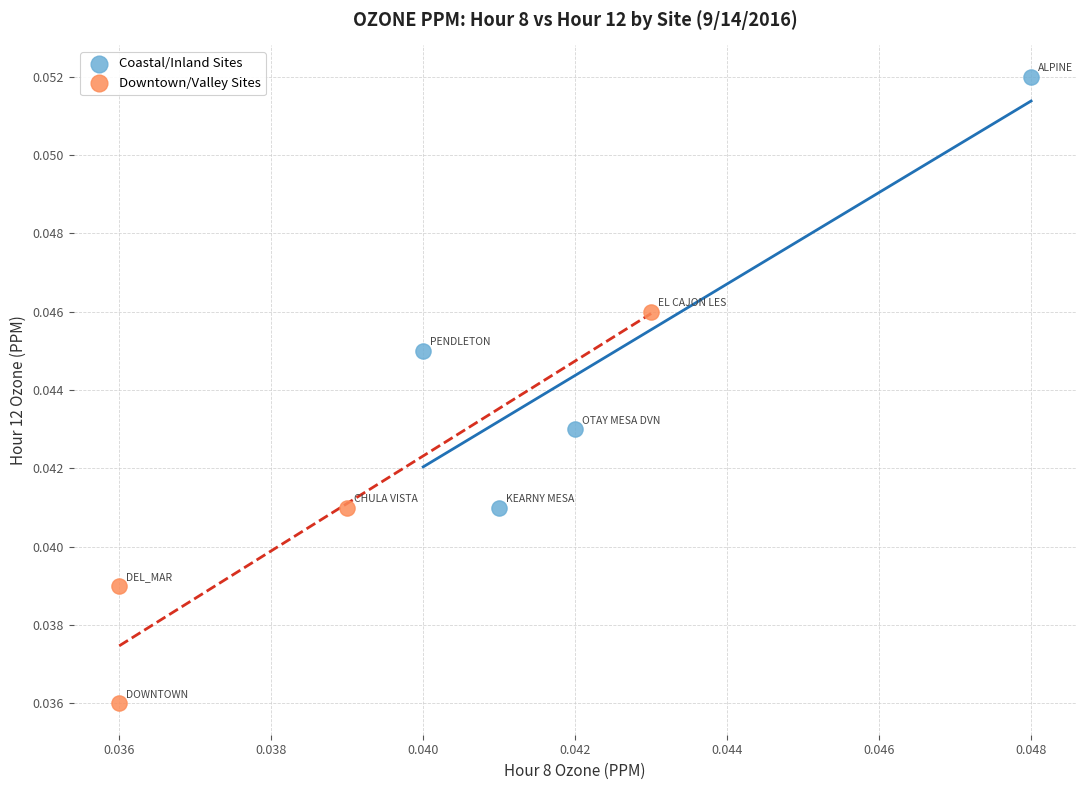

Which series contains the lowest Y value?

Downtown/Valley Sites